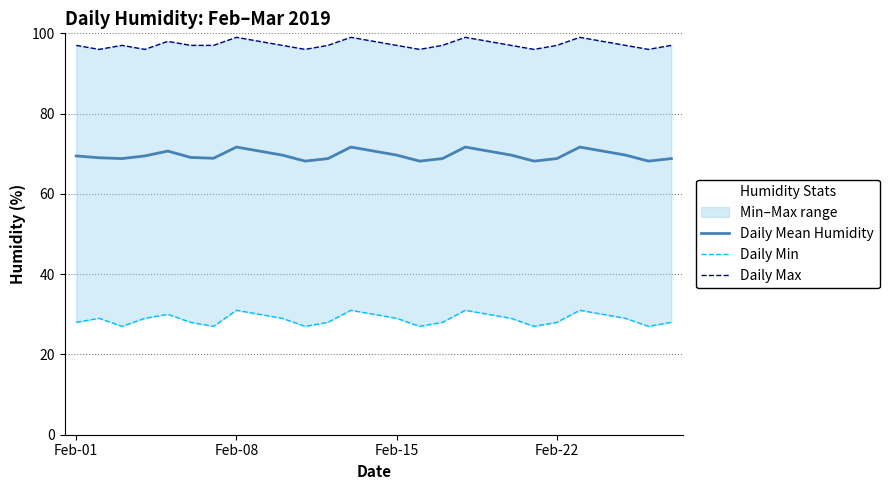

True or false: Daily Mean Humidity has a value of 71.7 at Feb-08.

True